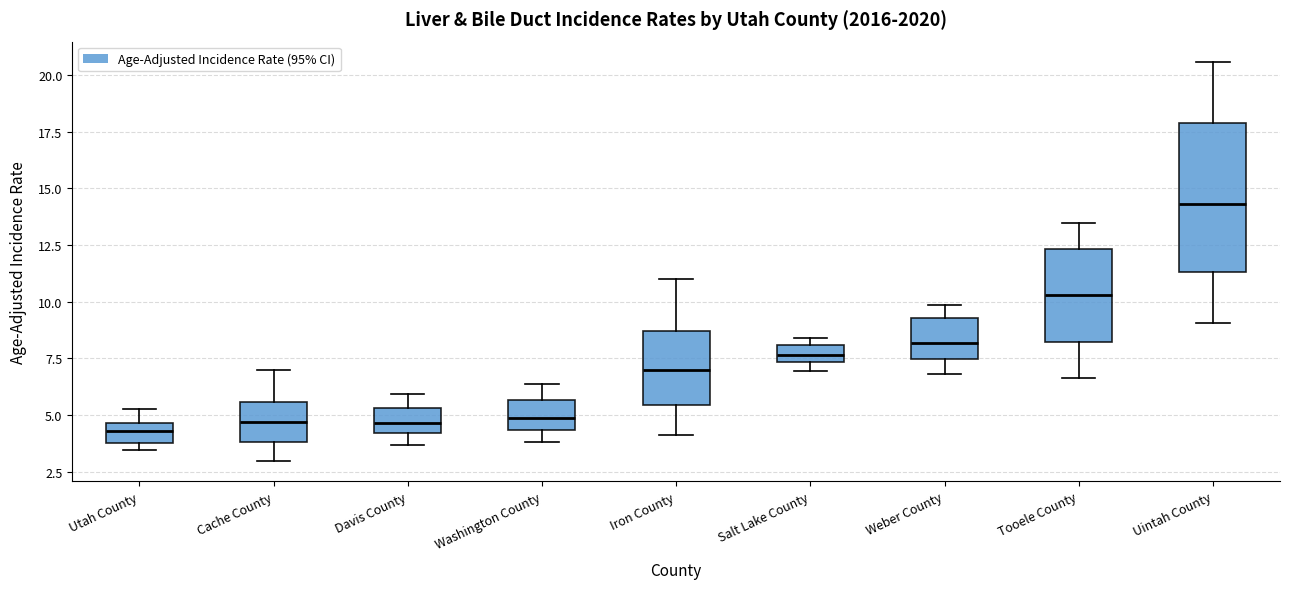

Where does the upper whisker of the box for Utah County end on the y-axis? The values are not printed on the chart, so give them approximately, as read against the axis.

5.5